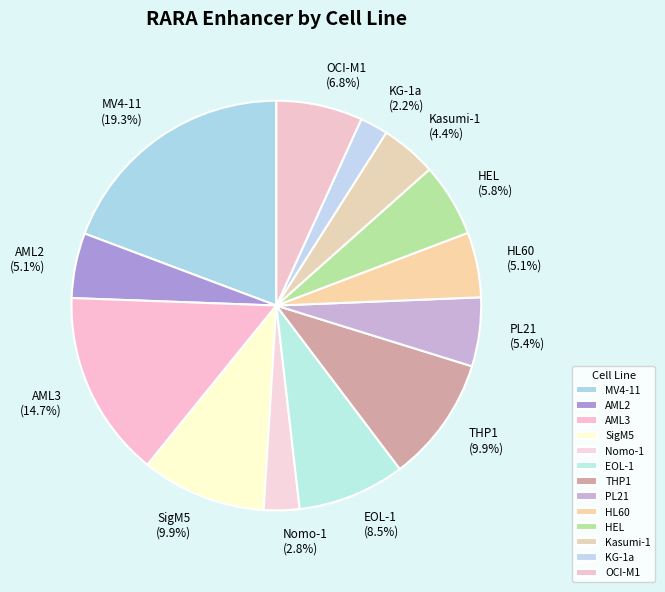

Between OCI-M1 and THP1, which is larger?

THP1